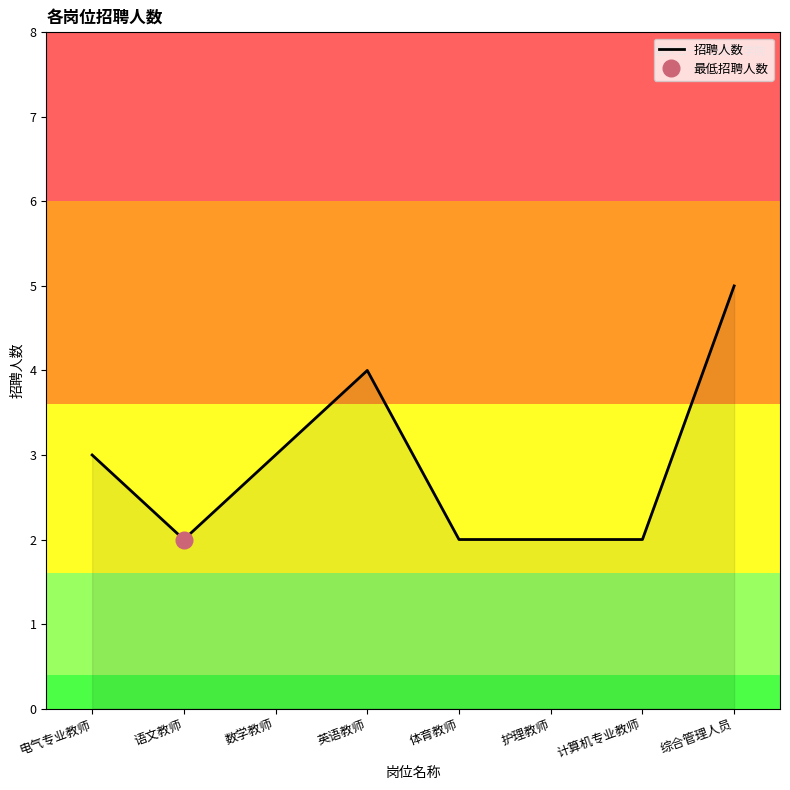

What is the sum of all values?

23